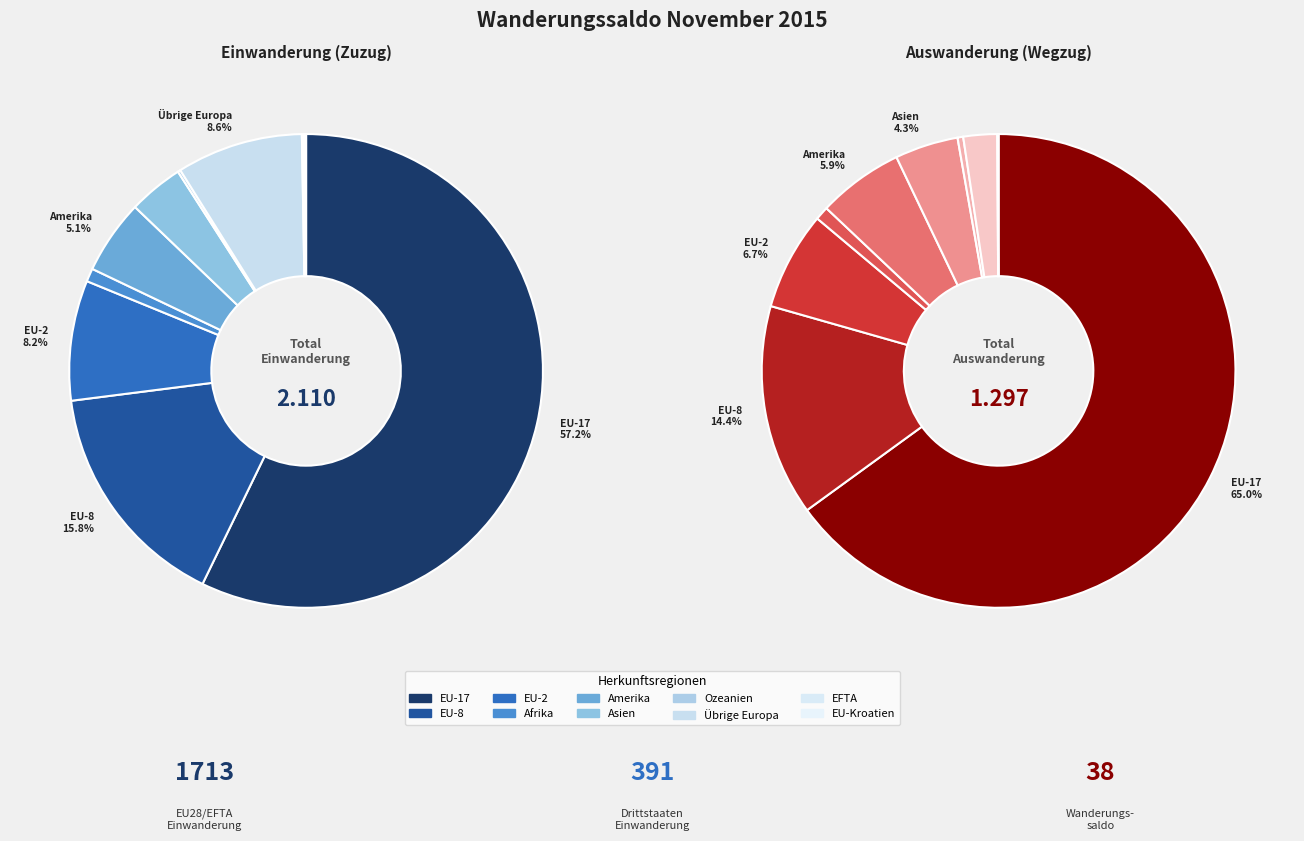

What percentage is the Afrika slice, to the nearest percent?

1%